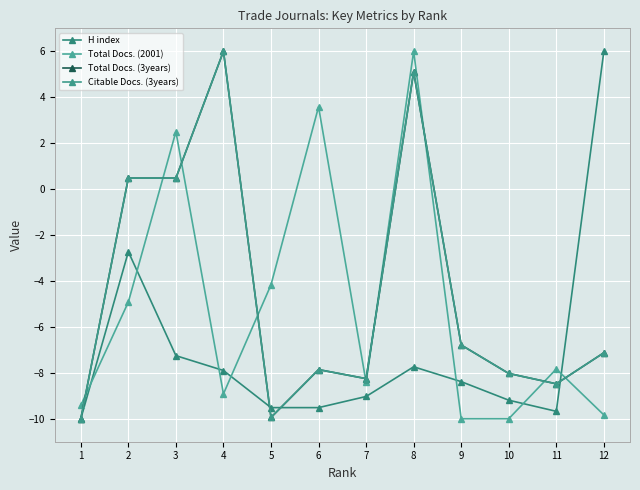

Reading left to right, what are all the values shown in this chart?

H index: -10.0	-2.7	-7.3	-7.9	-9.5	-9.5	-9.0	-7.7	-8.4	-9.2	-9.7	6.0
Total Docs. (2001): -9.4	-4.9	2.5	-8.9	-4.2	3.6	-8.4	6.0	-10.0	-10.0	-7.8	-9.8
Total Docs. (3years): -10.0	0.5	0.5	6.0	-9.9	-7.9	-8.3	5.1	-6.8	-8.0	-8.5	-7.1
Citable Docs. (3years): -10.0	0.5	0.5	6.0	-9.9	-7.9	-8.3	5.1	-6.8	-8.0	-8.5	-7.1